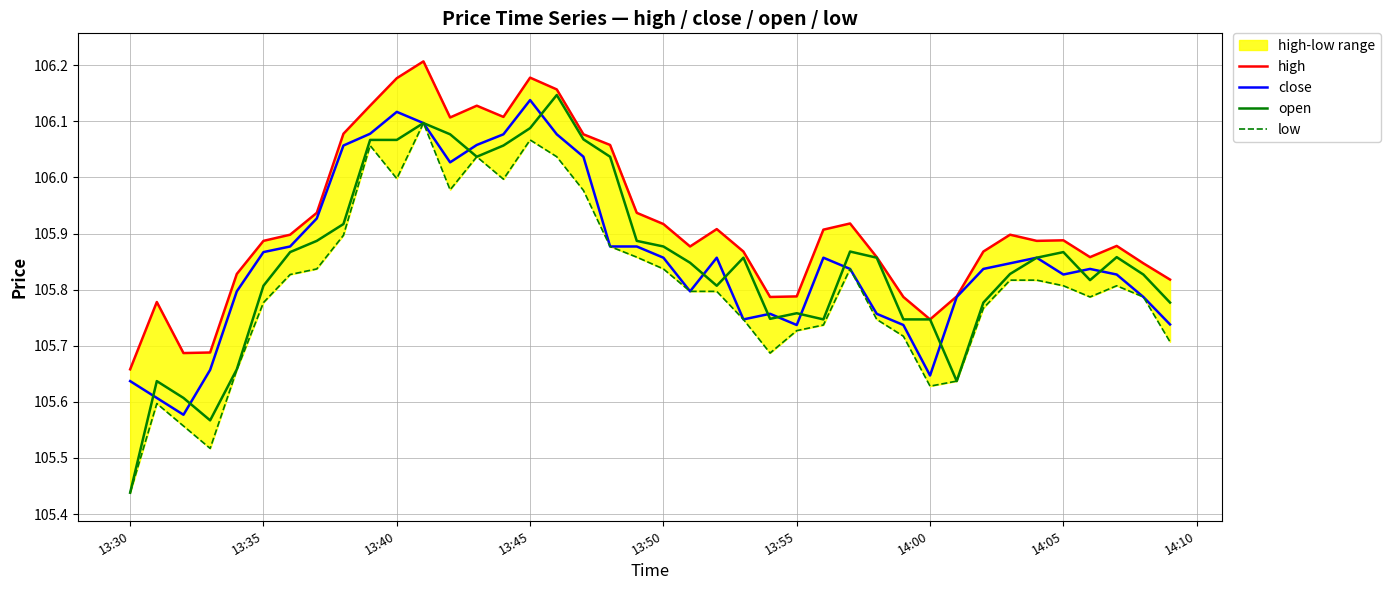

What is the difference between the maximum and minimum values in the close series?

0.6